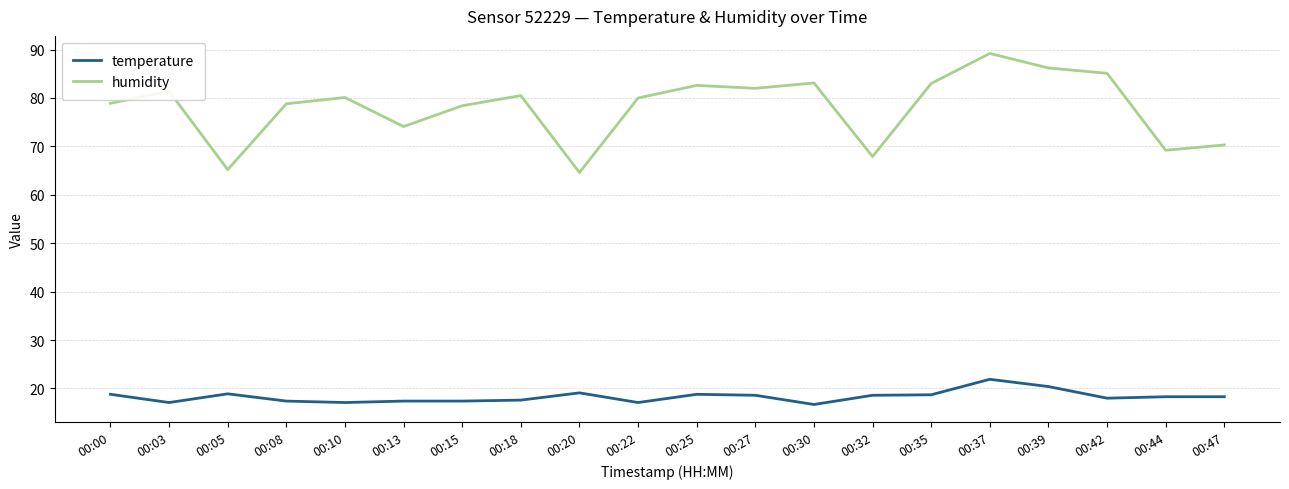

The value of humidity at 00:47 is 70.3. True or false?

True